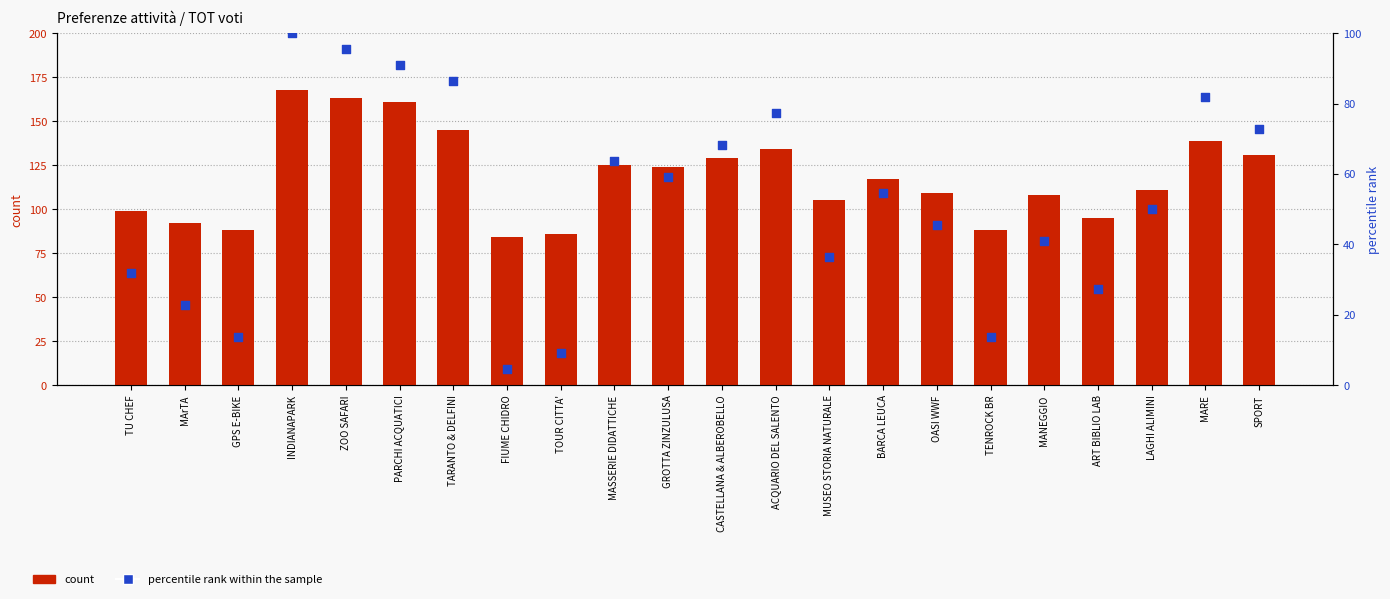

Which series contains the highest Y value?

count